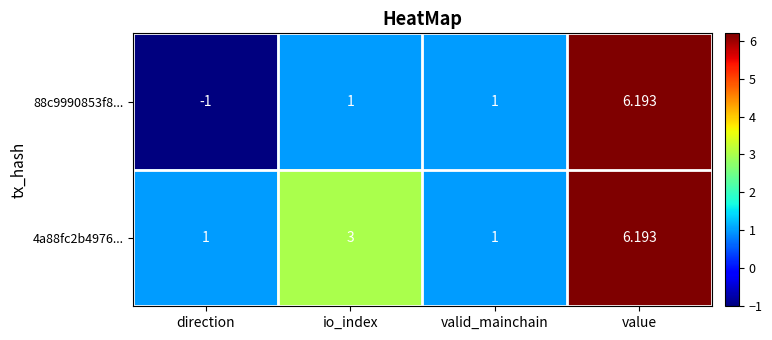

At which label does 4a88fc2b4976... reach its peak?

value